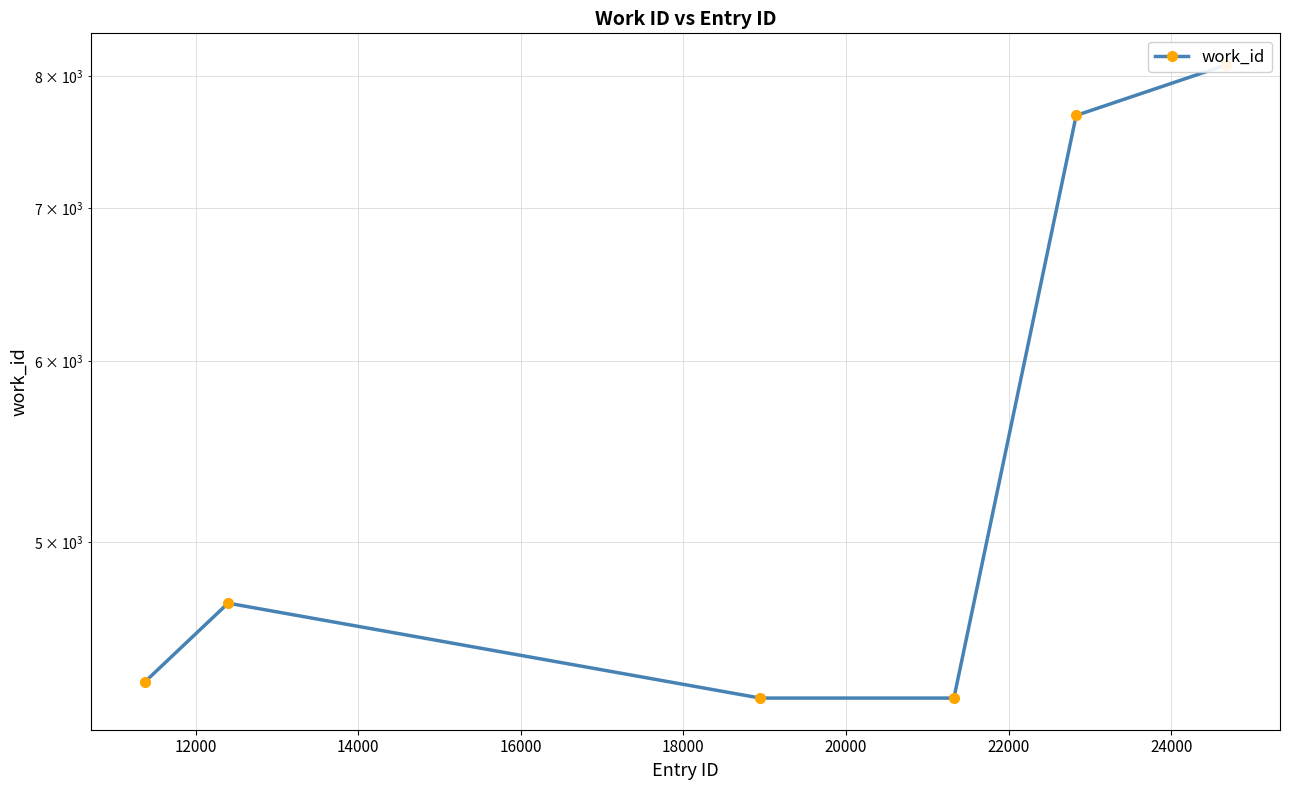

The chart shows a value of 4516 at 20000. True or false?

False